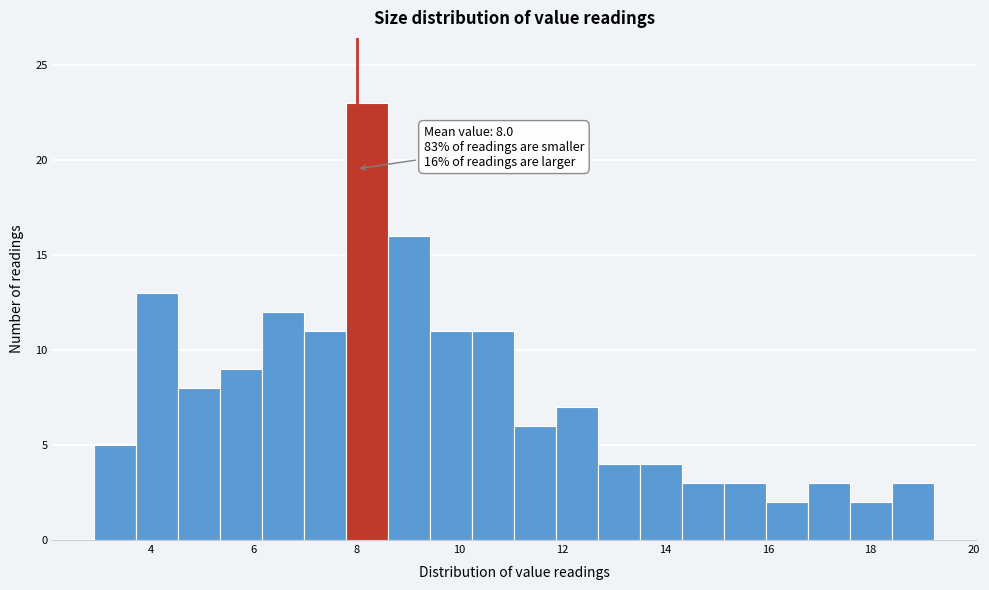

Over which range of the x-axis is the bar tallest?

7.8 to 8.6